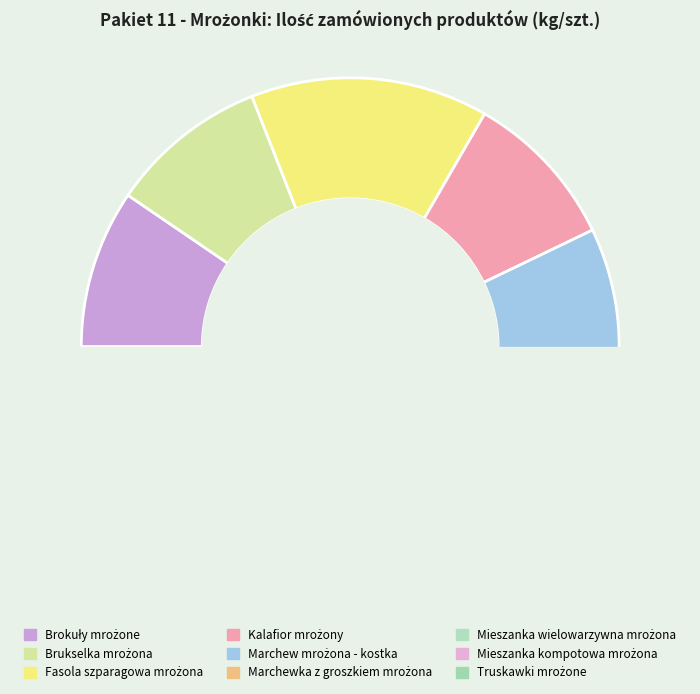

Does Mieszanka wielowarzywna mrożona account for over 50% of the chart?

No